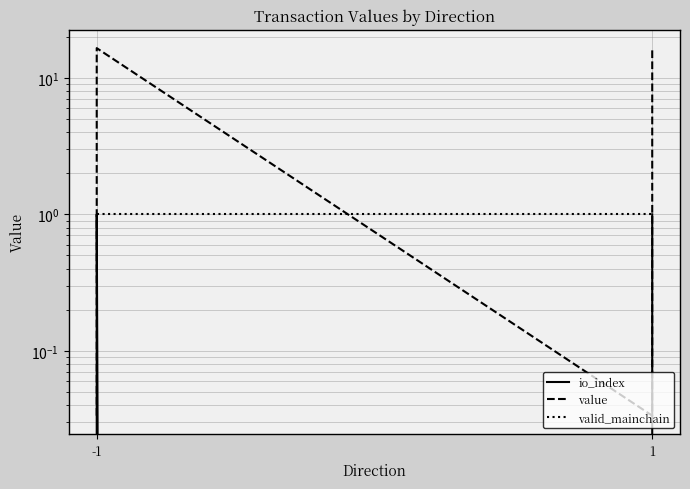

How many series are shown in this chart?

3